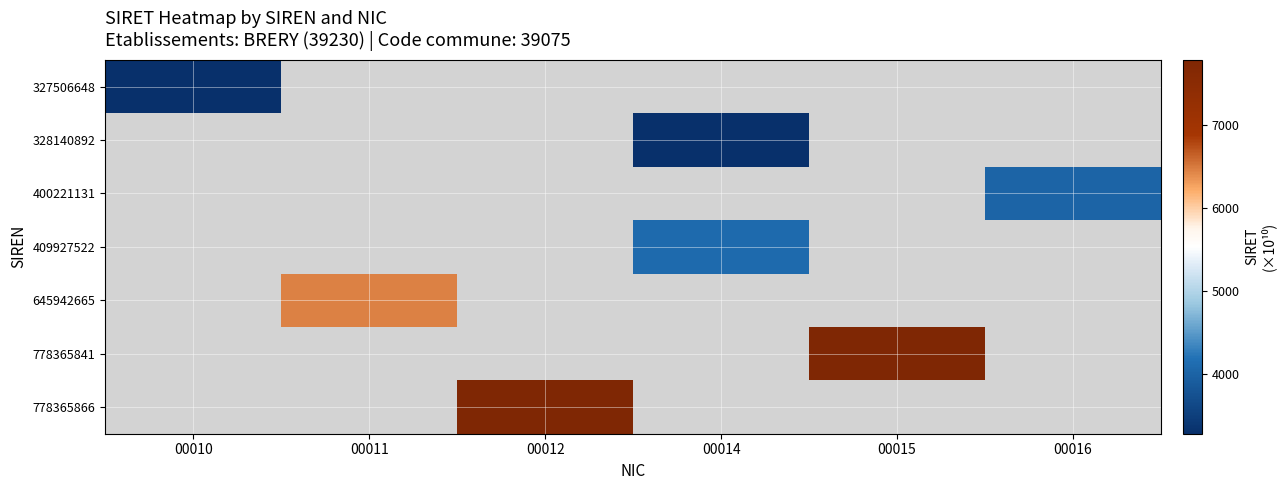

How many data points in 409927522 are above 4099?

1